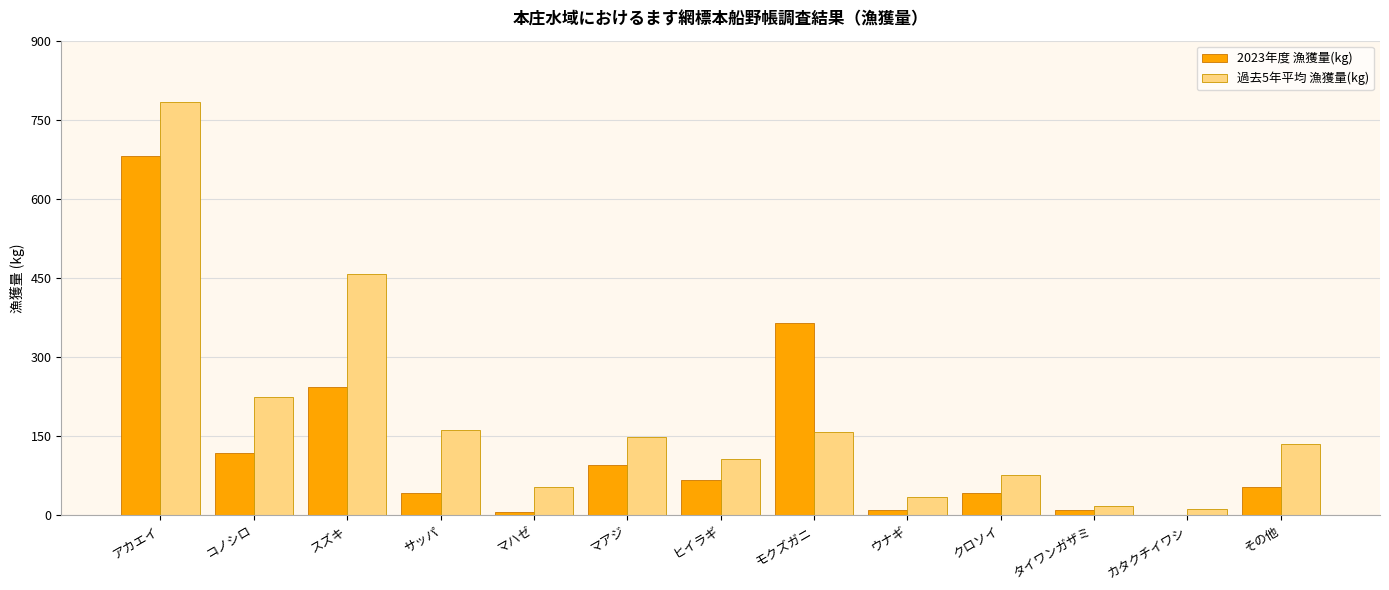

What is the maximum value for 2023年度 漁獲量(kg)?

680.7